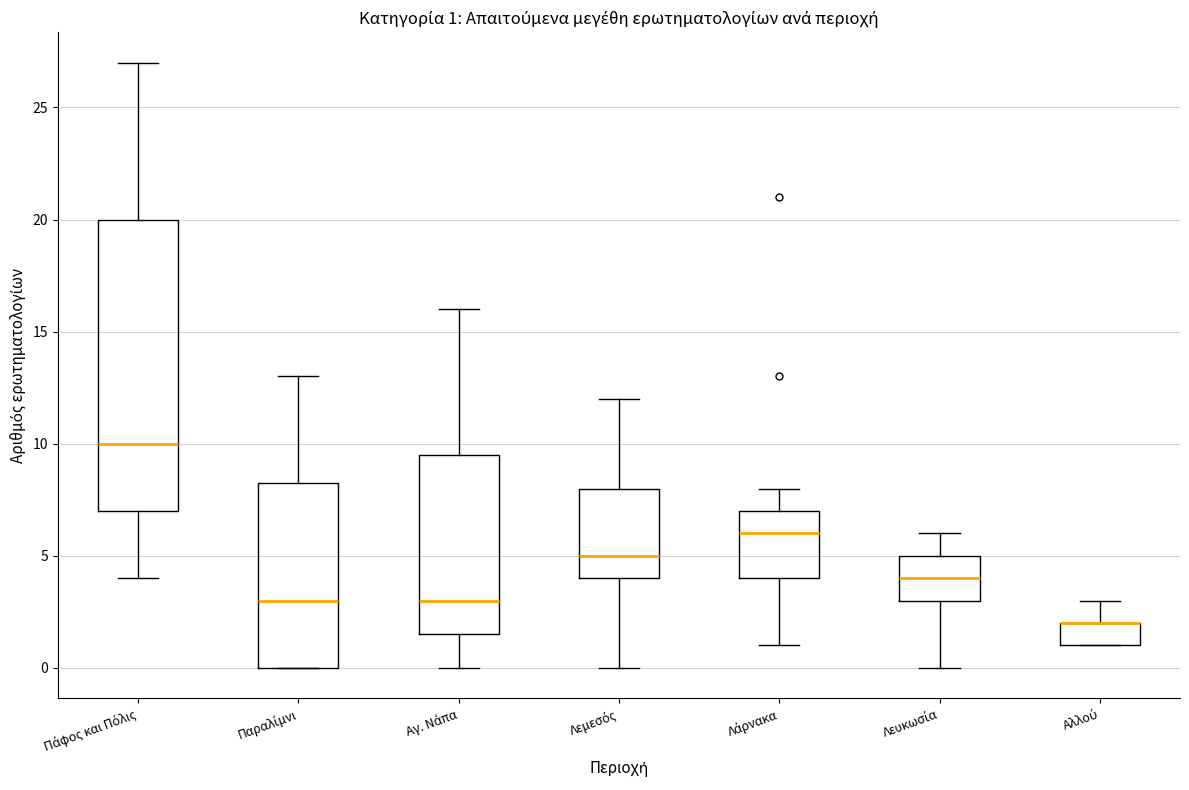

Which box is the tallest, from its lower edge to its upper edge?

Πάφος και Πόλις